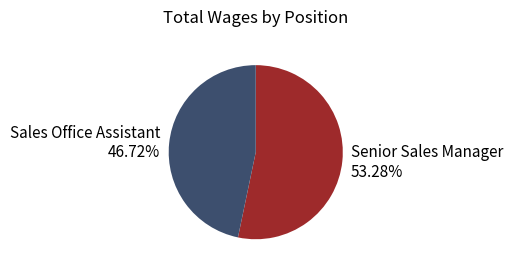

What is the ratio of the value at Sales Office Assistant to the value at Senior Sales Manager?

0.9